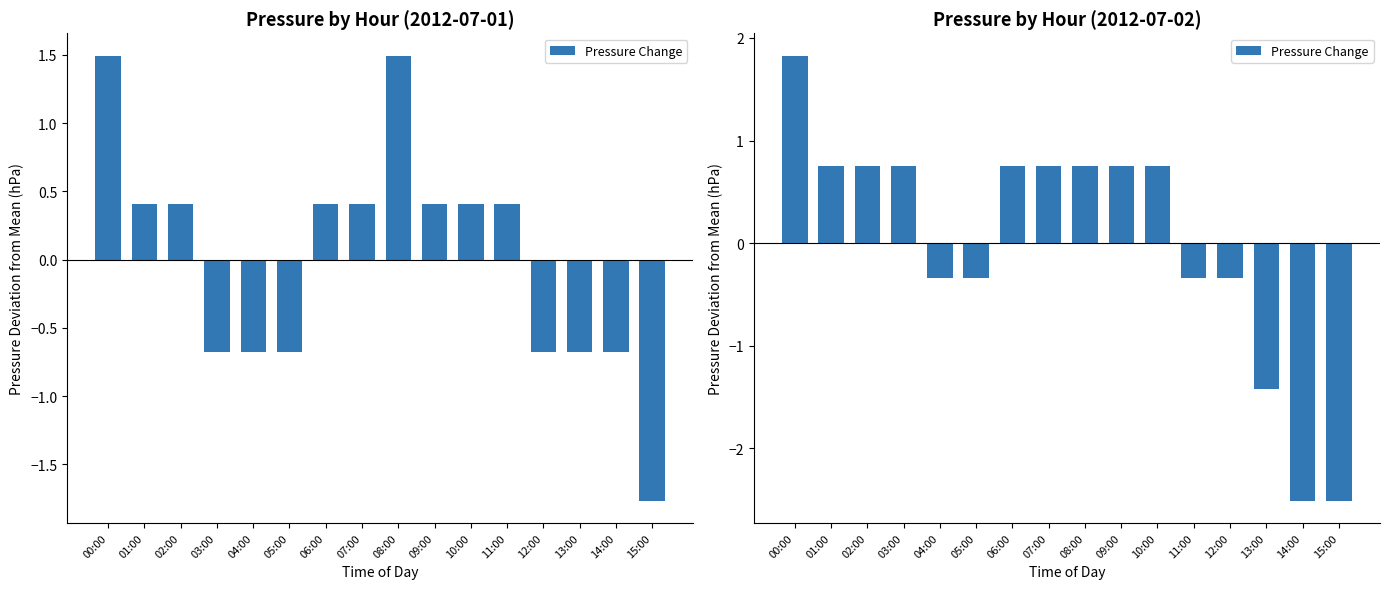

What is the change in value from 00:00 to 05:00?

-2.2